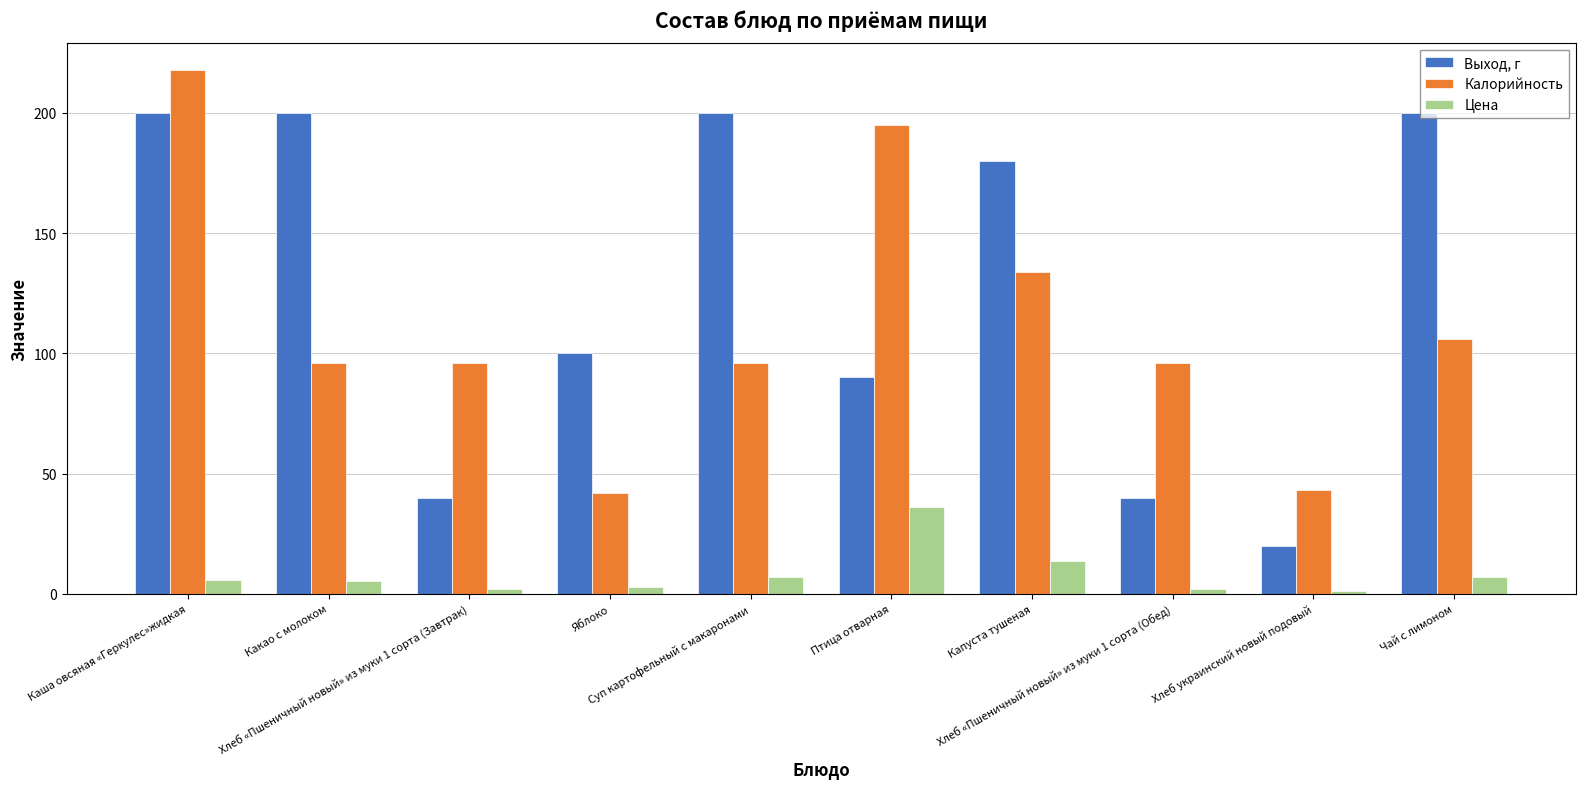

At Капуста тушеная, list the series in order from largest to smallest.

Выход, г, Калорийность, Цена